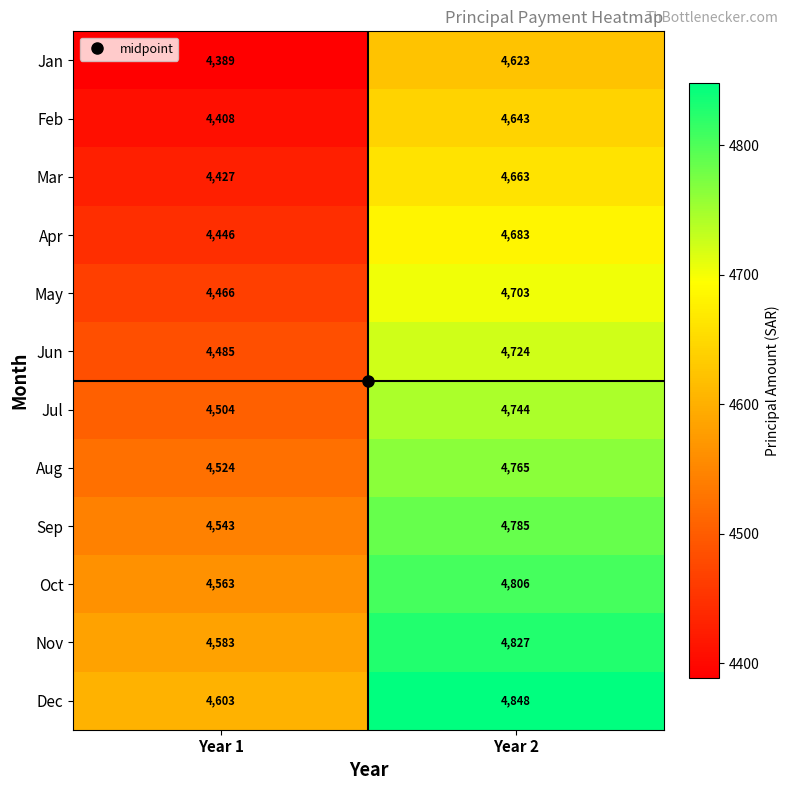

Where is Aug nearest to the value 4644?

Year 1